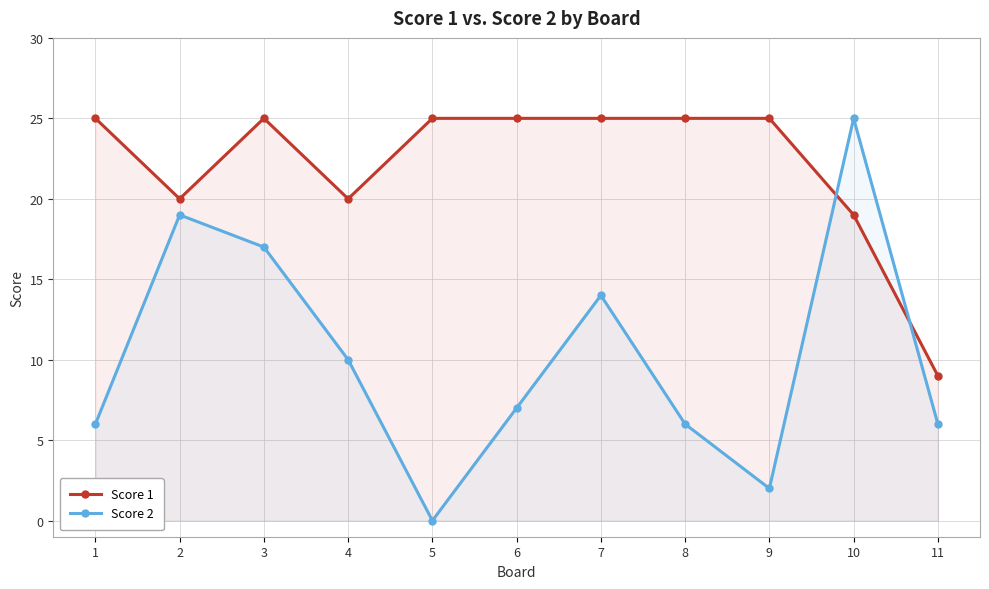

What is the sum of the Score 2 values at 1 and 3?

23